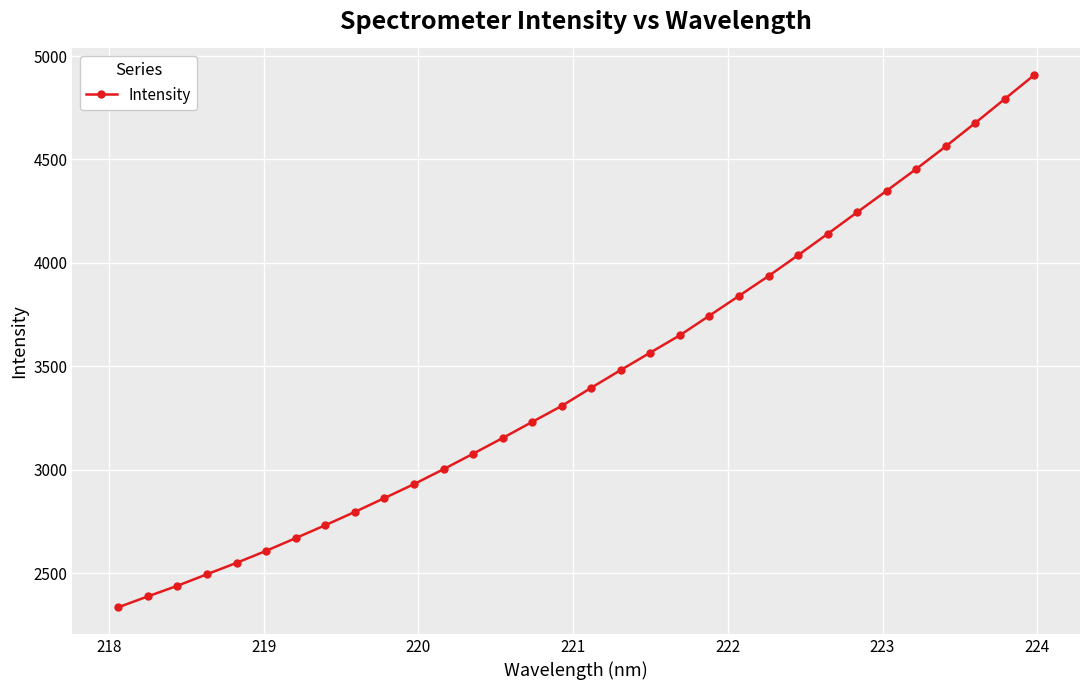

What is the greatest value displayed?

4908.1